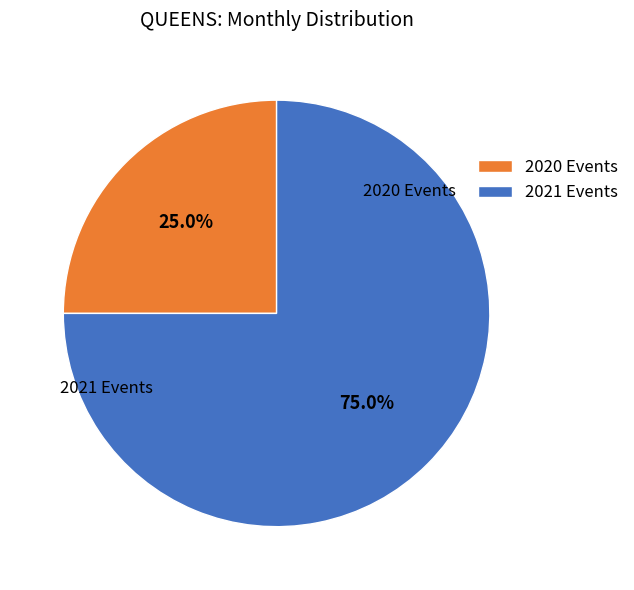

Is there any slice that represents more than half of the pie?

Yes